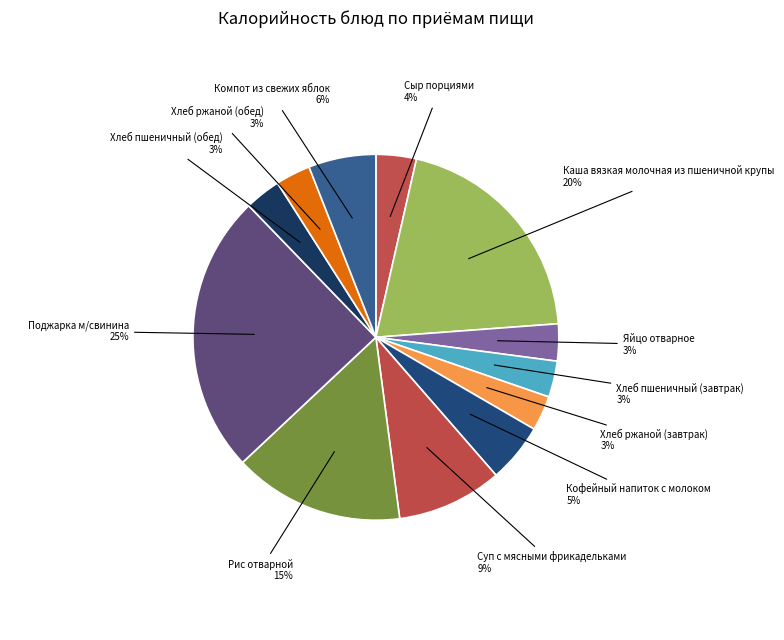

Is there a majority slice in this chart?

No